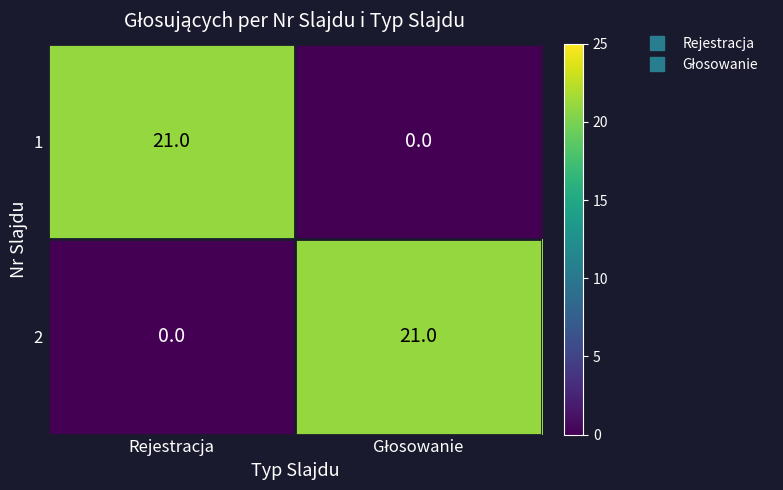

At which label is 2 closest to 10?

Rejestracja